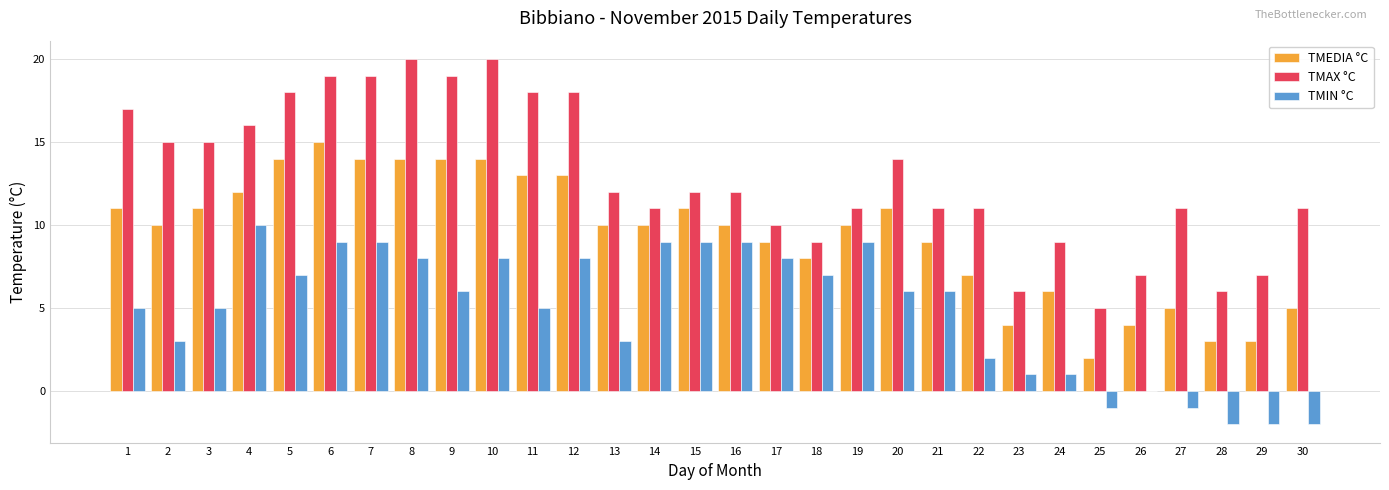

How many data points does each series have?

30